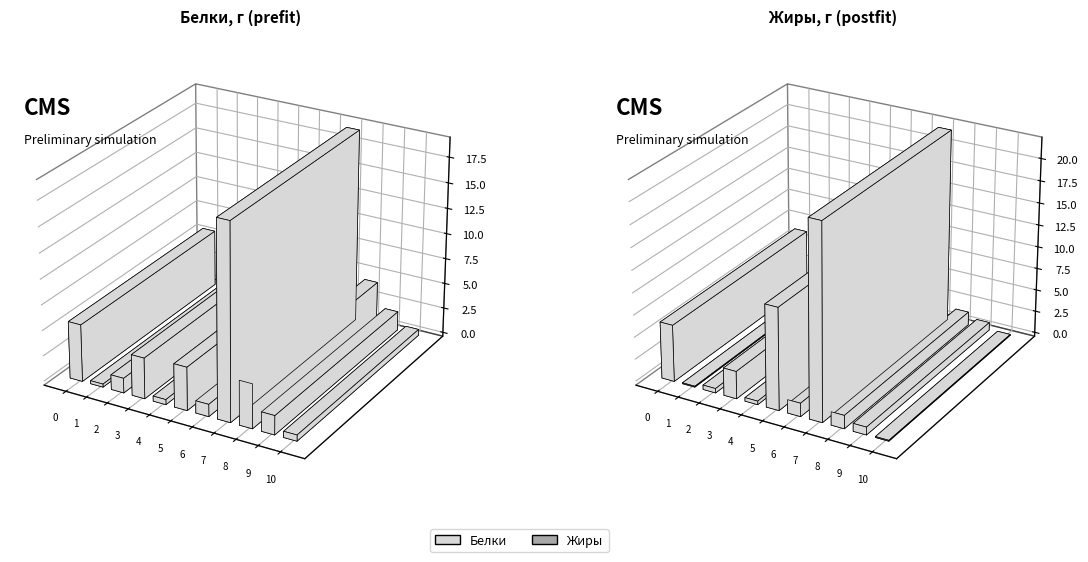

The Белки series shows 2.5 at Батон нарезной (завтрак). True or false?

False